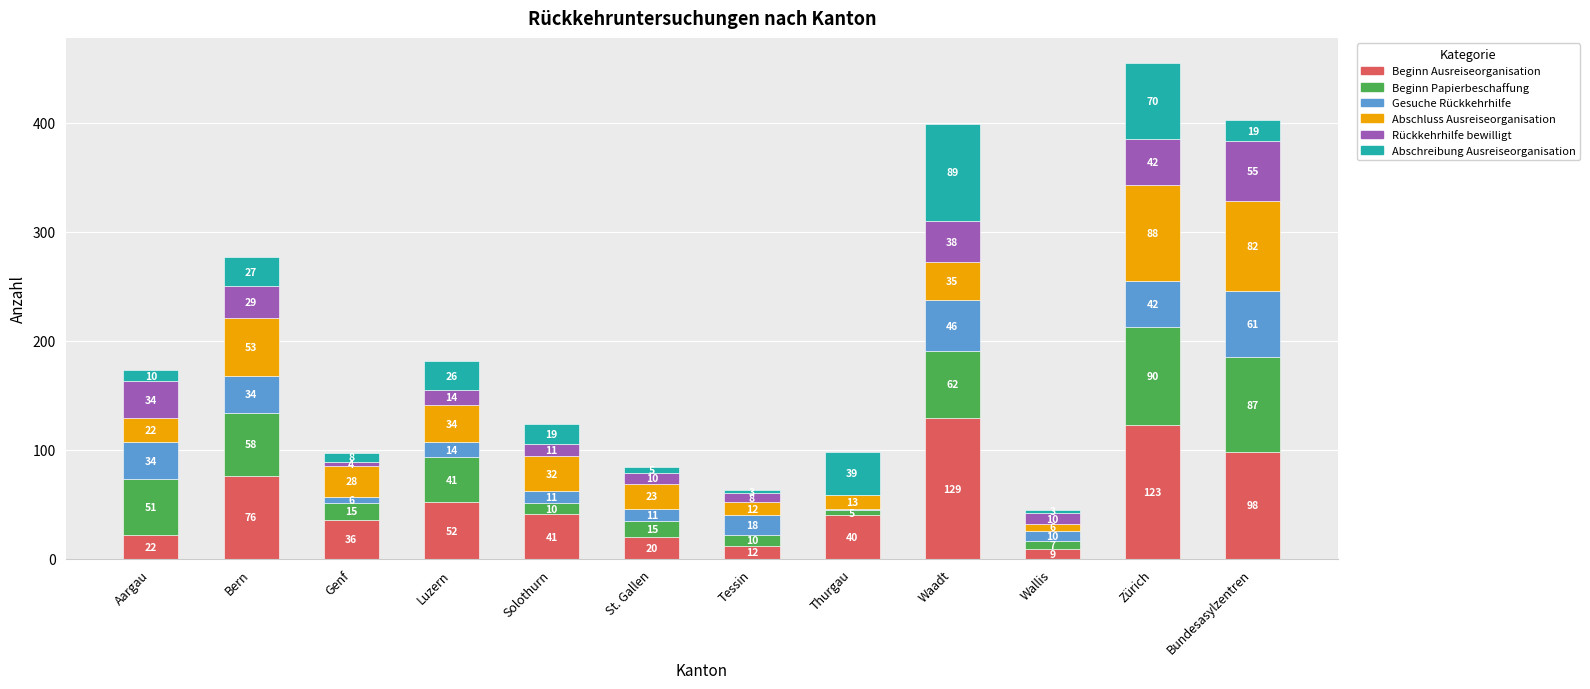

Where does the Beginn Ausreiseorganisation series first go above 41?

Bern